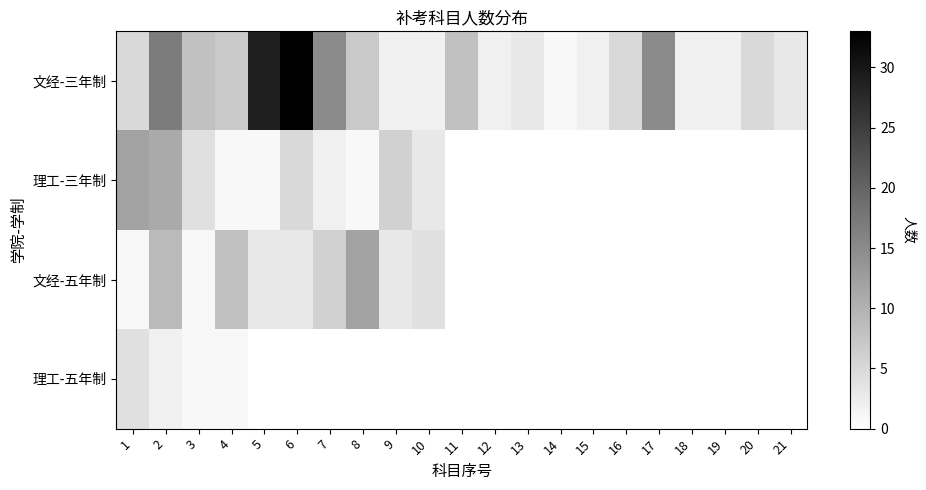

Reading left to right, what are all the values shown in this chart?

文经-三年制: 1=5	2=17	3=8	4=7	5=29	6=33	7=15	8=7	9=2	10=2	11=8	12=2	13=3	14=1	15=2	16=5	17=15	18=2	19=2	20=5	21=3
理工-三年制: 1=12	2=11	3=4	4=1	5=1	6=5	7=2	8=1	9=6	10=3	11=0	12=0	13=0	14=0	15=0	16=0	17=0	18=0	19=0	20=0	21=0
文经-五年制: 1=1	2=9	3=1	4=8	5=3	6=3	7=6	8=12	9=3	10=4	11=0	12=0	13=0	14=0	15=0	16=0	17=0	18=0	19=0	20=0	21=0
理工-五年制: 1=4	2=2	3=1	4=1	5=0	6=0	7=0	8=0	9=0	10=0	11=0	12=0	13=0	14=0	15=0	16=0	17=0	18=0	19=0	20=0	21=0